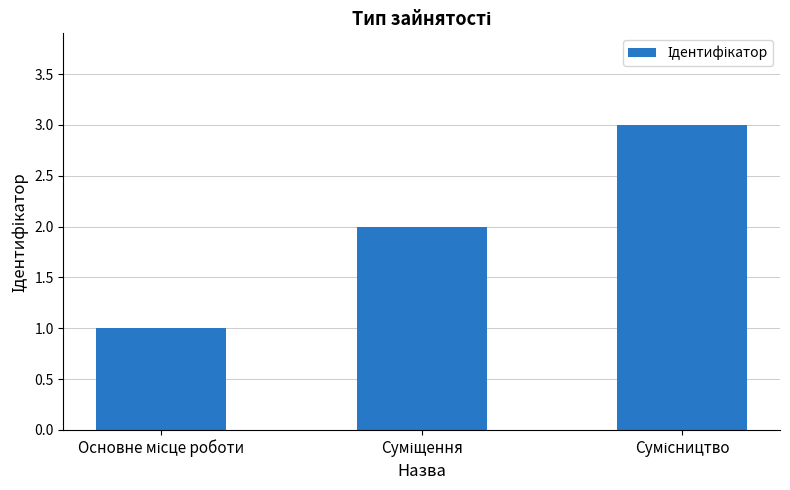

What is the sum of all values?

6